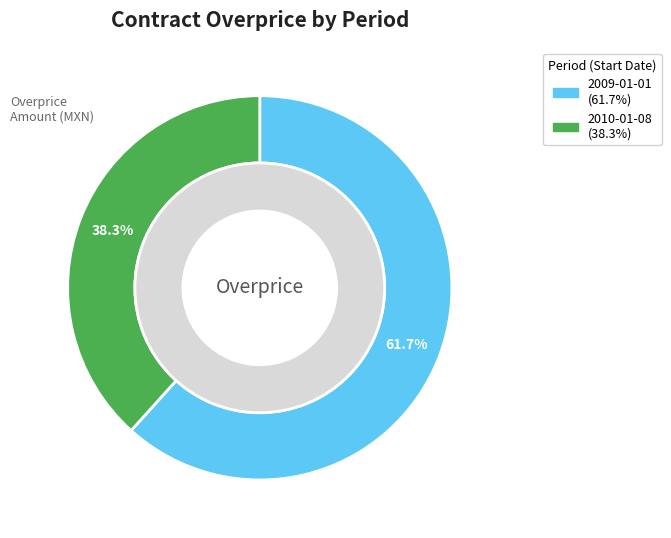

Between 2010-01-08 and 2009-01-01, which is larger?

2009-01-01